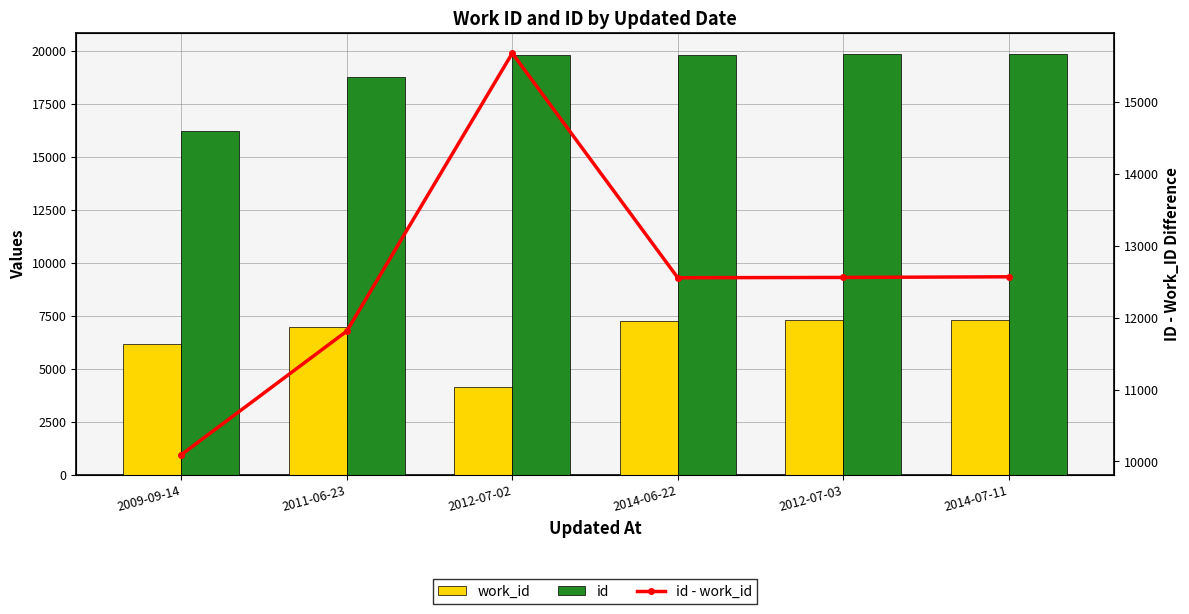

What is the sum of all id - work_id values?

75272